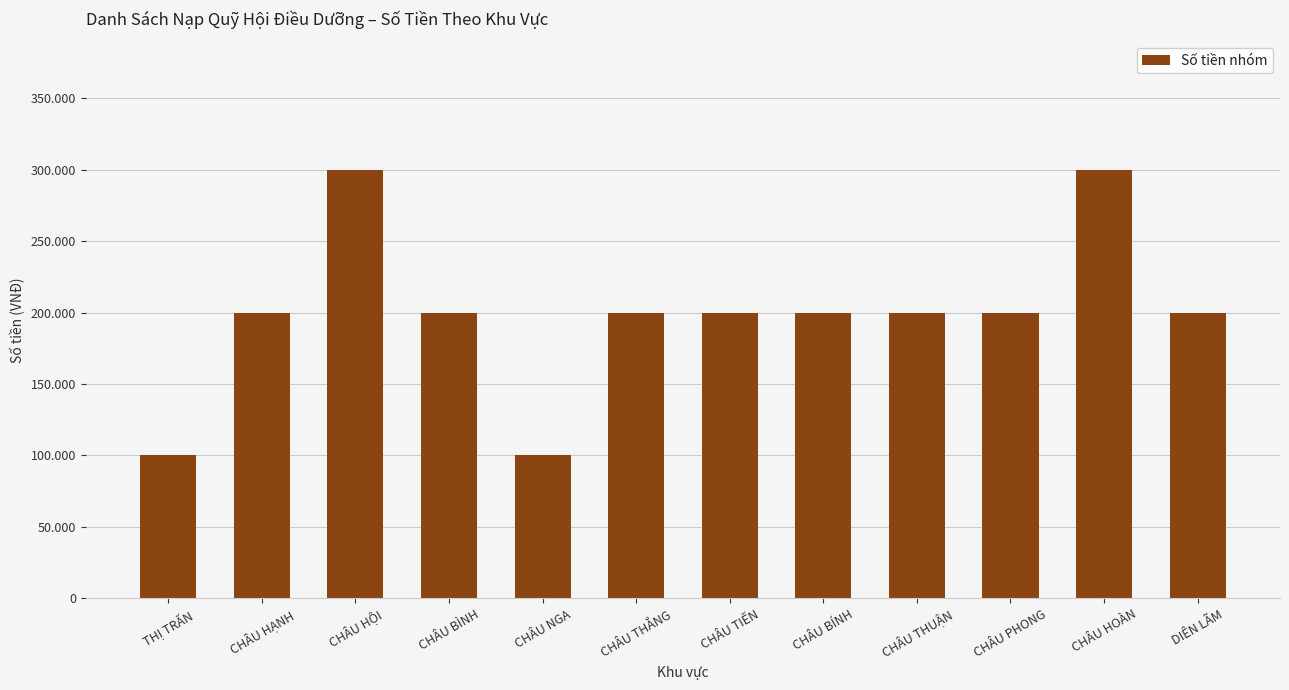

Does the chart contain any negative values?

No